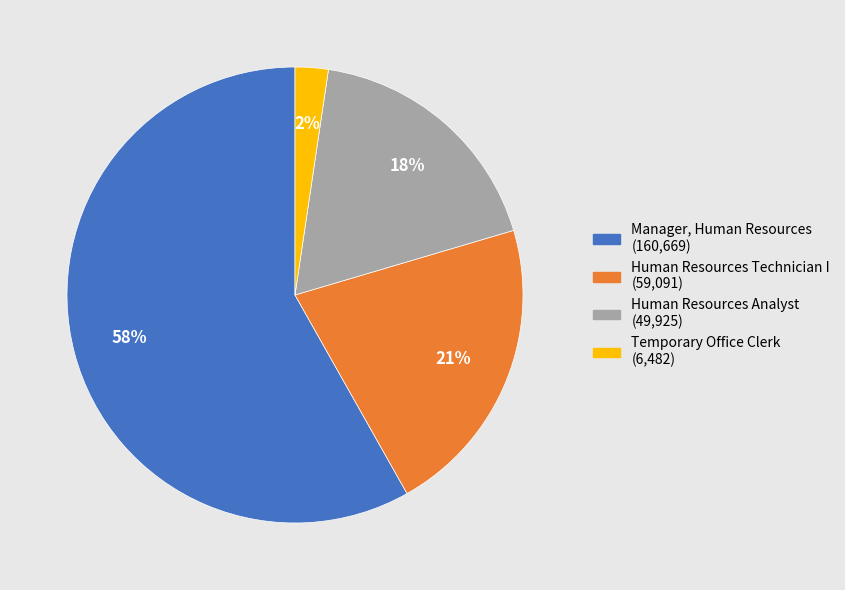

Is it true that Temporary Office Clerk is 2% of the pie?

True